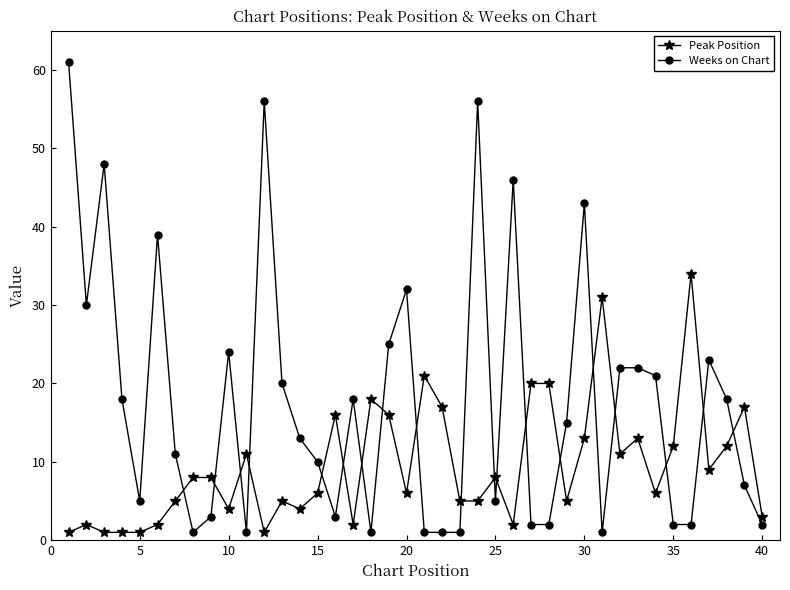

True or false: Weeks on Chart and Peak Position cross at least once.

True